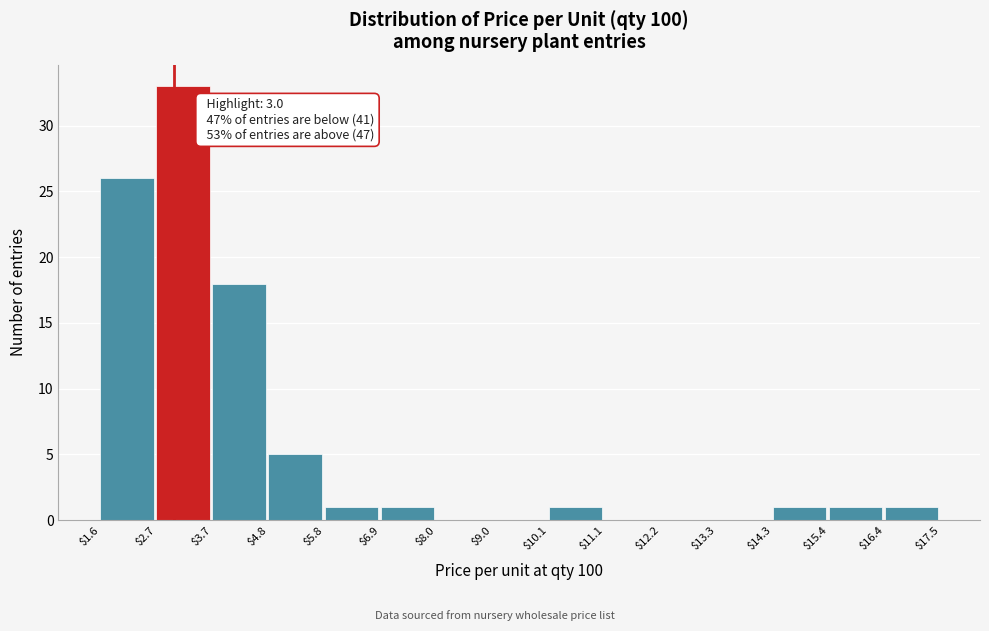

Over which range of the x-axis is the bar tallest?

$2.7 to $3.7